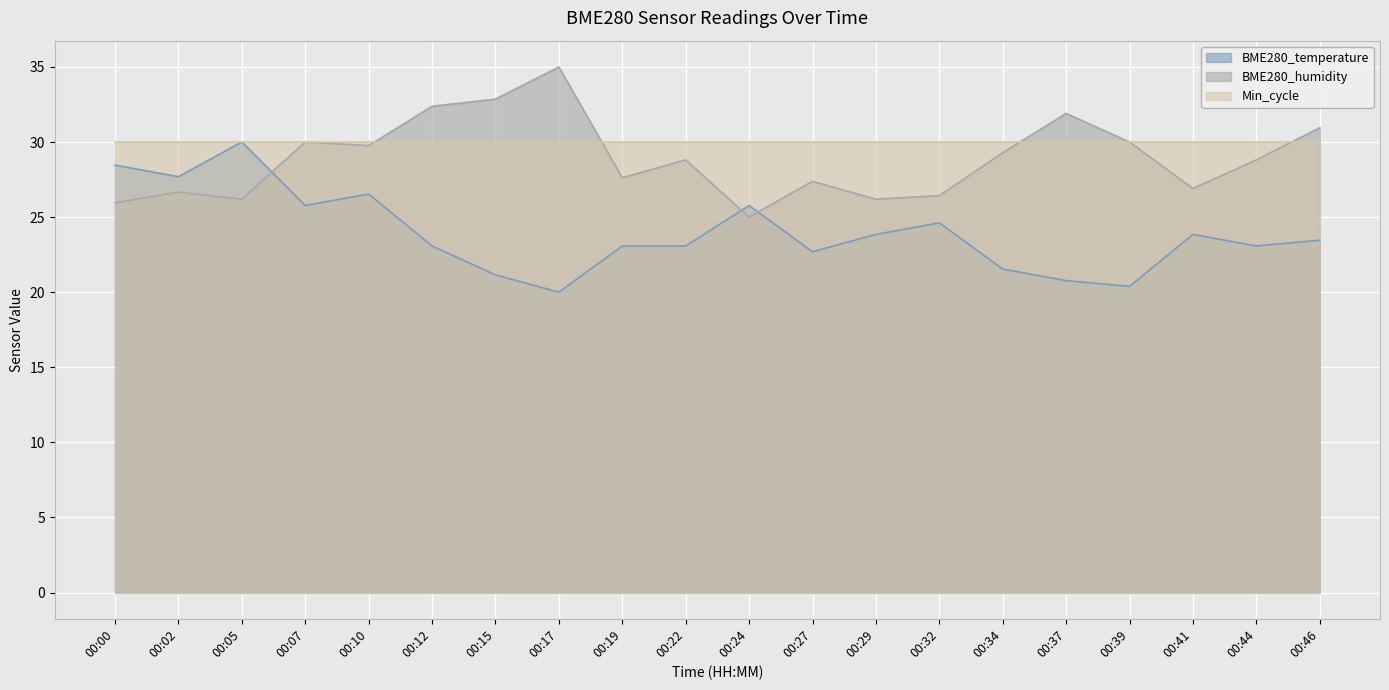

The BME280_temperature series shows 39.4 at 00:27. True or false?

False